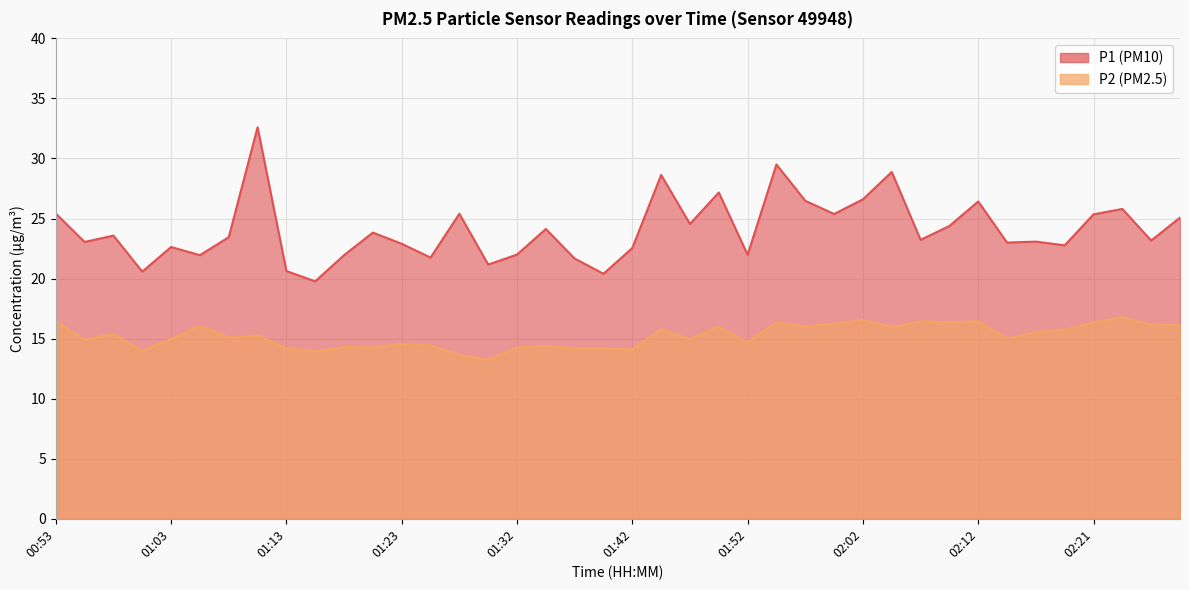

Which series has the largest total across all categories?

P1